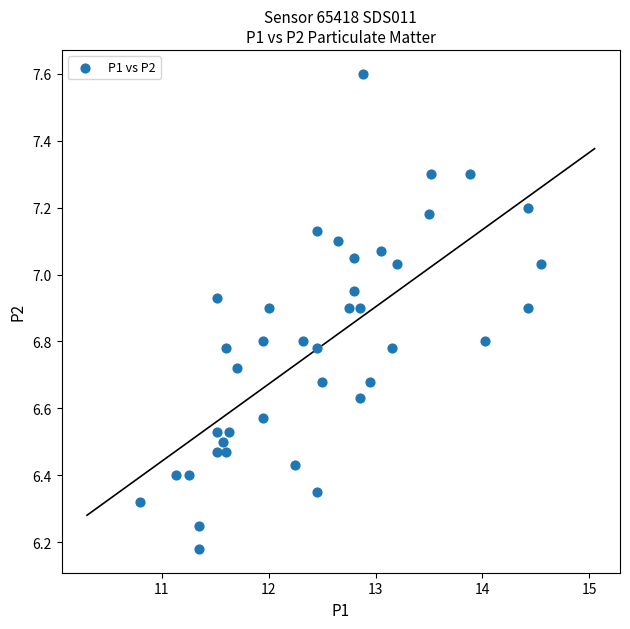

What is the range of Y values (max minus min)?

1.4